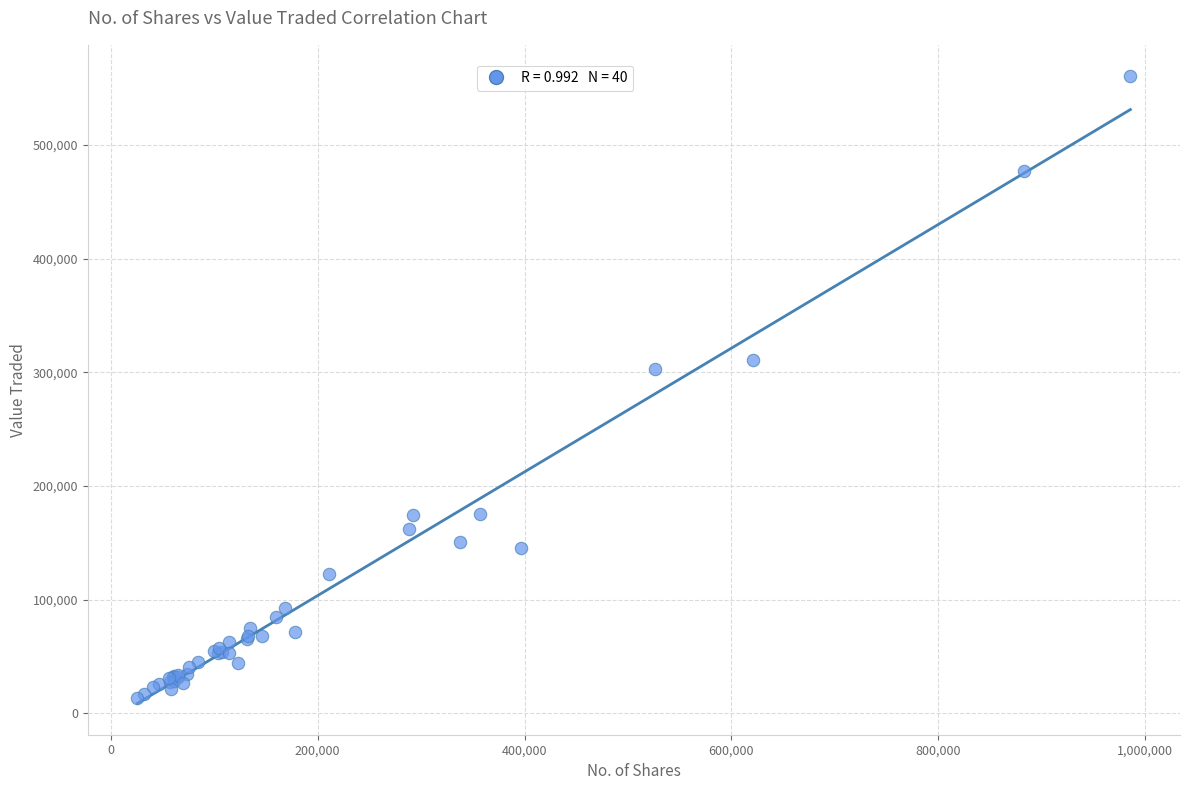

What Y value in the scatter plot is closest to 286899?

302583